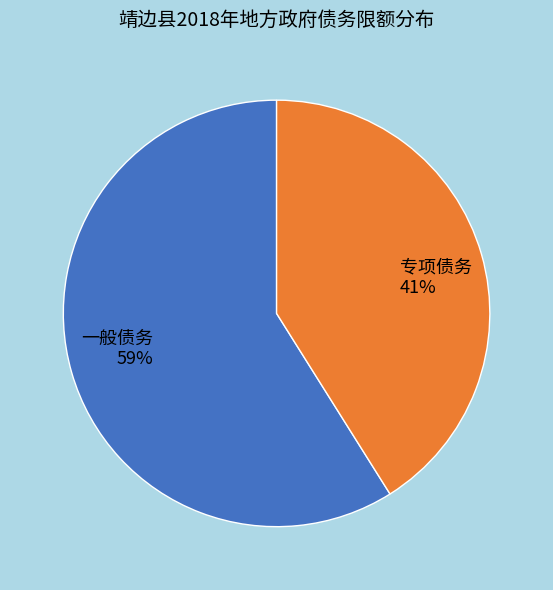

How many slices are in this pie chart?

2